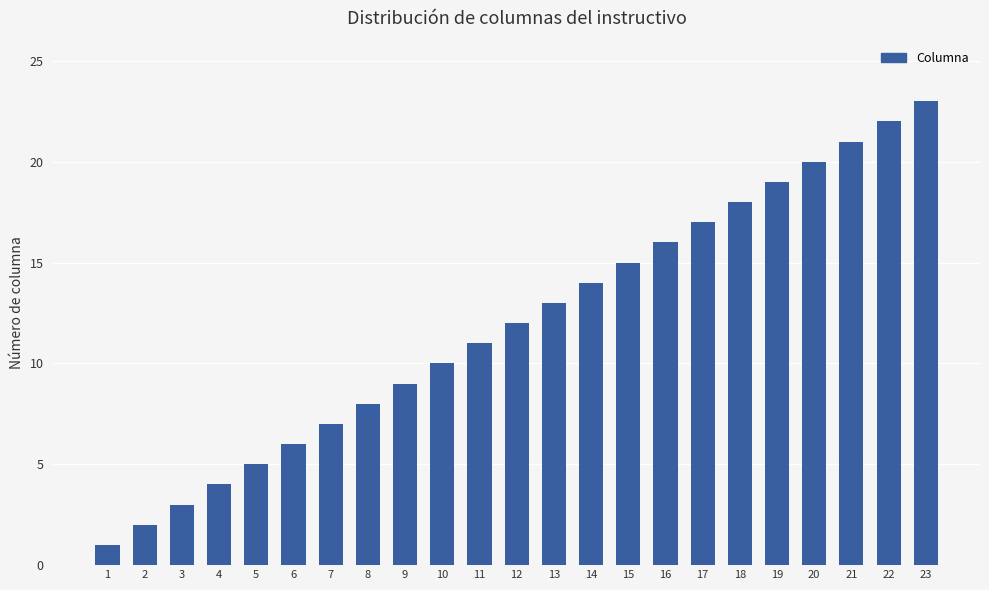

Does the chart contain any negative values?

No